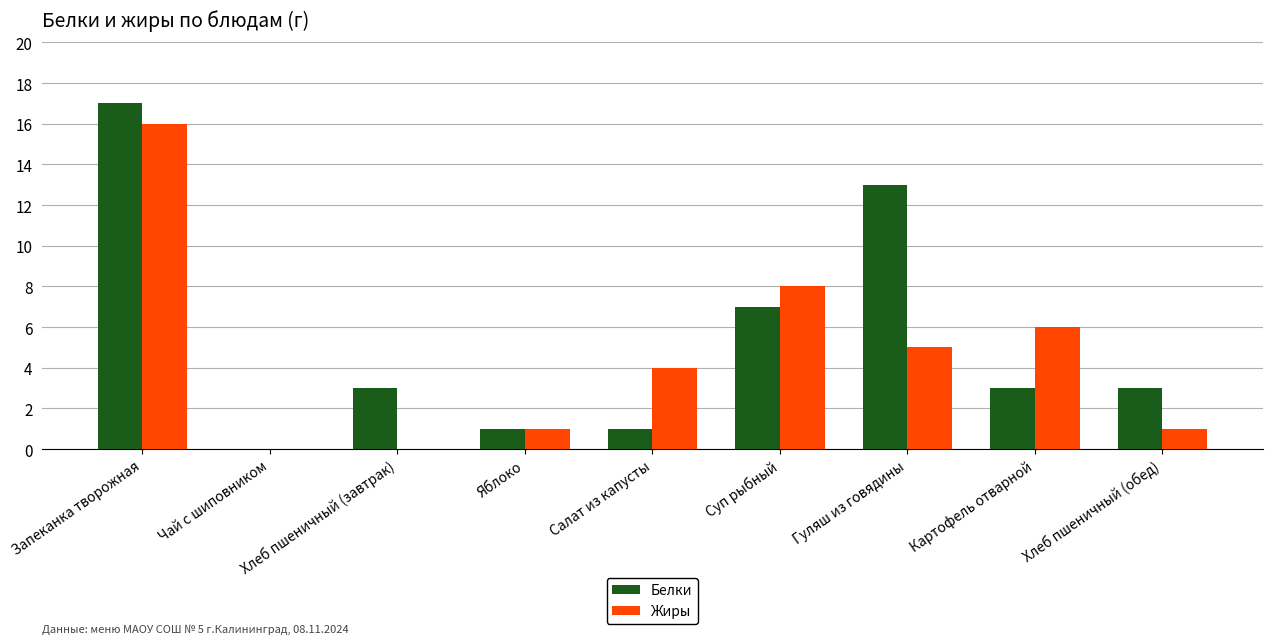

How many categories are shown in the chart?

9